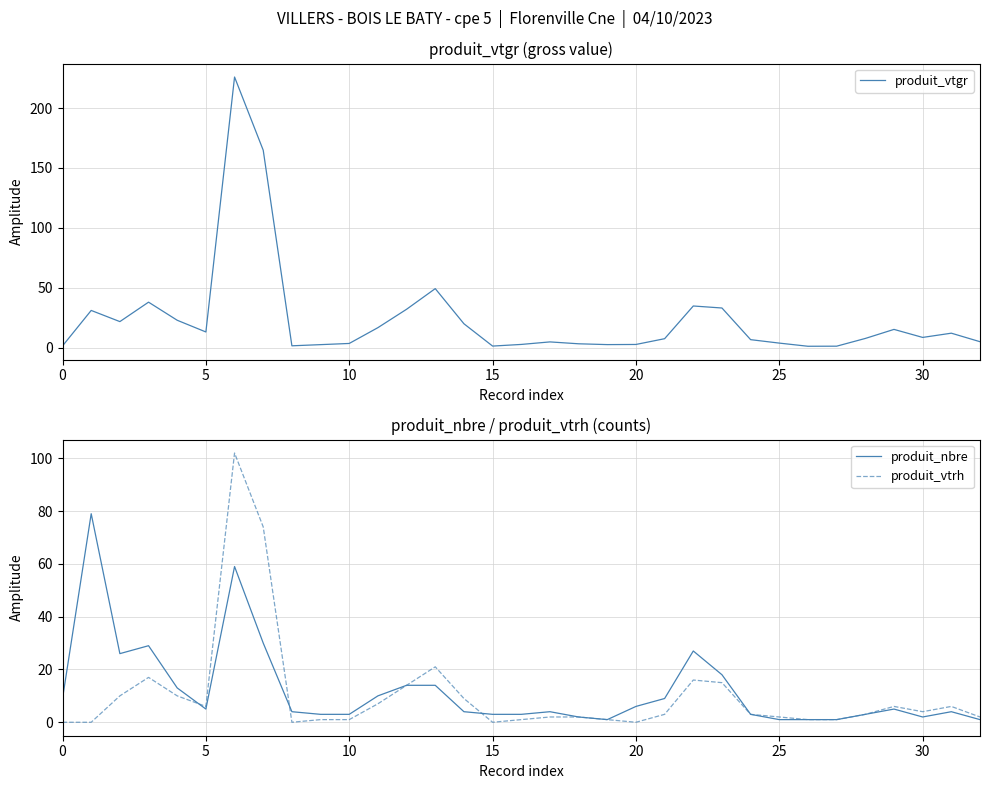

Reading left to right, transcribe all the data shown in this chart.

produit_vtgr: 1.5	31.1	21.8	38.0	22.9	13.1	225.9	164.8	1.6	2.5	3.5	16.7	32.1	49.3	20.0	1.3	2.7	4.8	3.2	2.6	2.7	7.5	34.8	33.1	6.7	3.8	1.2	1.2	7.7	15.3	8.6	12.1	5.0
produit_nbre: 9.0	79.0	26.0	29.0	13.0	5.0	59.0	30.0	4.0	3.0	3.0	10.0	14.0	14.0	4.0	3.0	3.0	4.0	2.0	1.0	6.0	9.0	27.0	18.0	3.0	1.0	1.0	1.0	3.0	5.0	2.0	4.0	1.0
produit_vtrh: 0.0	0.0	10.0	17.0	10.0	6.0	102.0	74.0	0.0	1.0	1.0	7.0	14.0	21.0	9.0	0.0	1.0	2.0	2.0	1.0	0.0	3.0	16.0	15.0	3.0	2.0	1.0	1.0	3.0	6.0	4.0	6.0	2.0